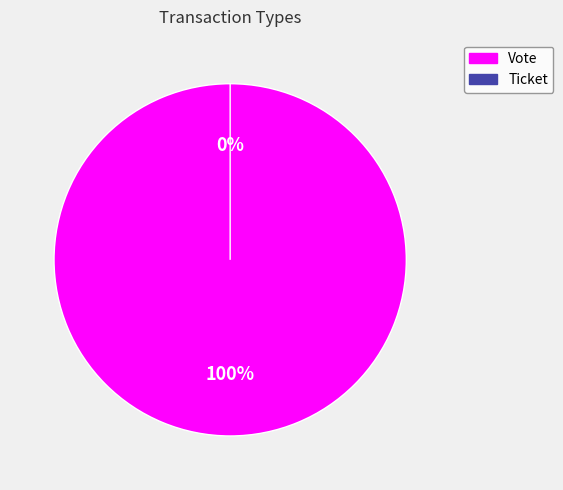

What is the change in value from Vote to Ticket?

-1